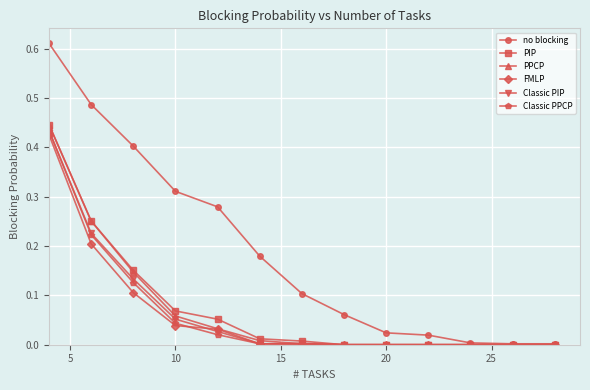

What is the sum of all Classic PIP values?

0.9